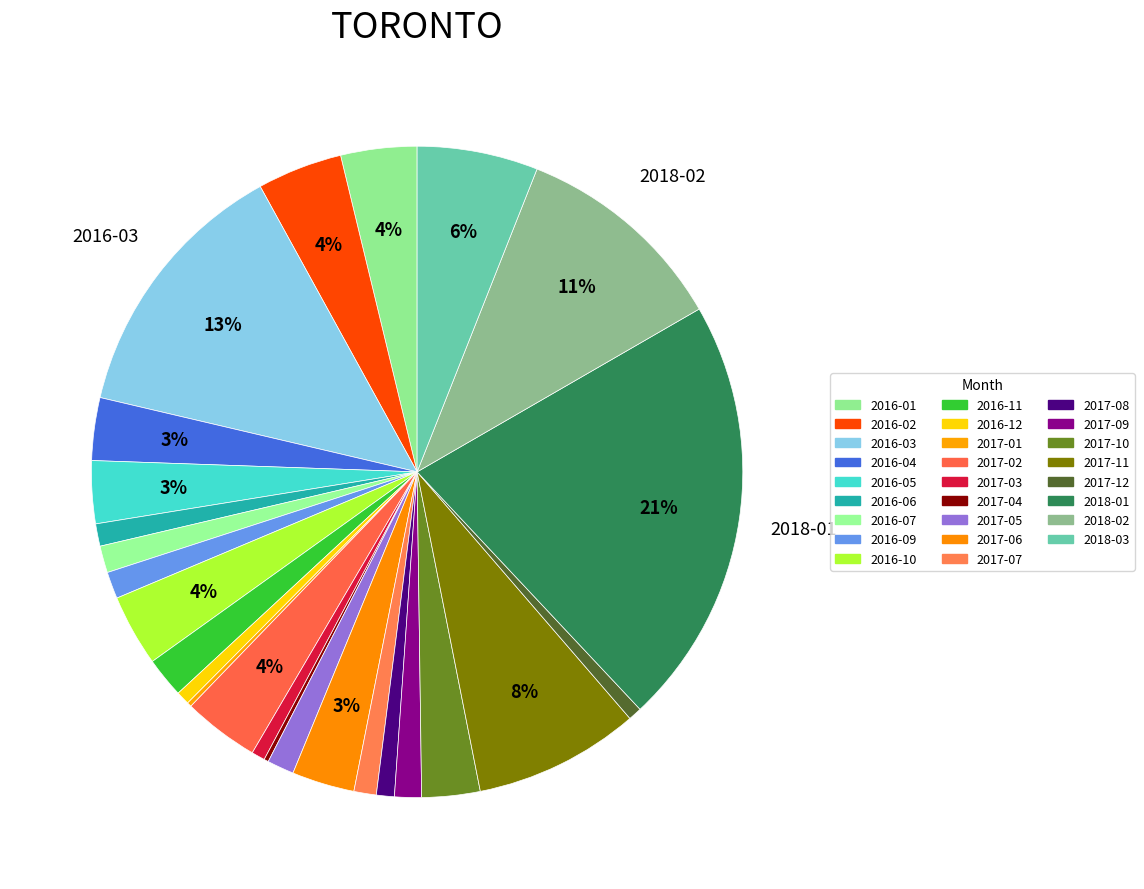

Which category has the biggest portion of the pie?

2018-01